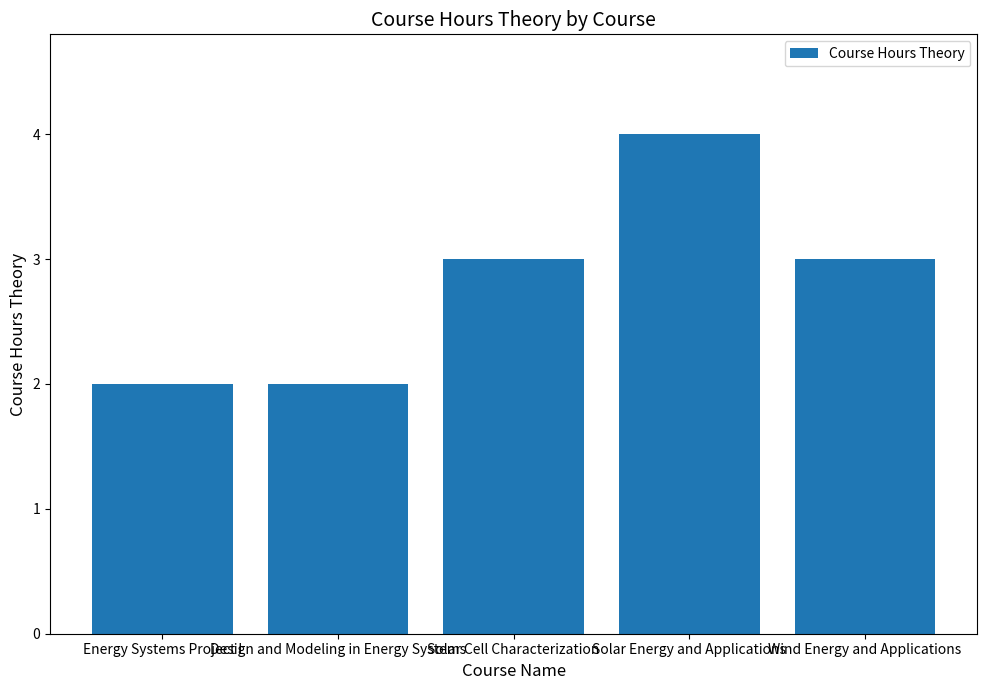

What is the value of the 4th bar from the left?

4